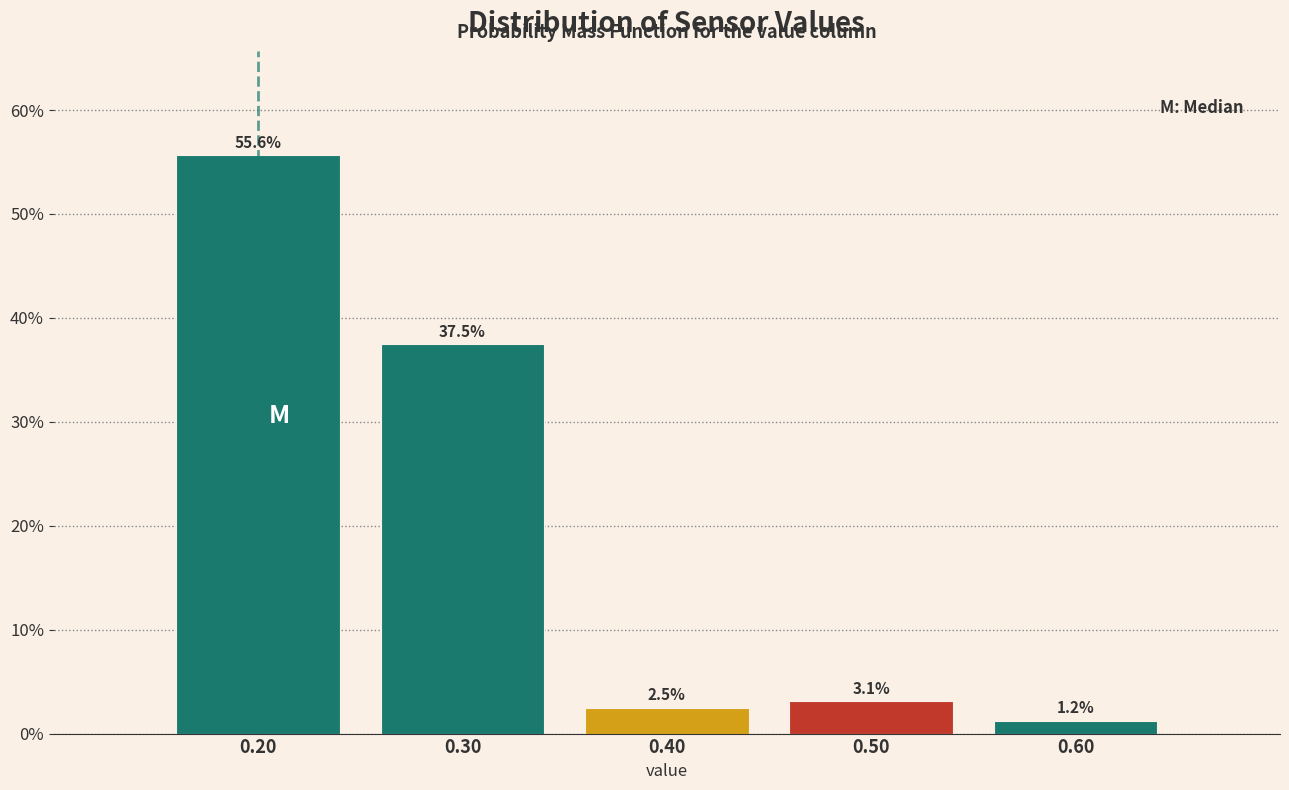

Reading left to right, transcribe this chart: for each bar, give the range it covers on the x-axis and its height.

0.15 to 0.25: 55.6
0.25 to 0.35: 37.5
0.35 to 0.45: 2.5
0.45 to 0.55: 3.1
0.55 to 0.65: 1.2